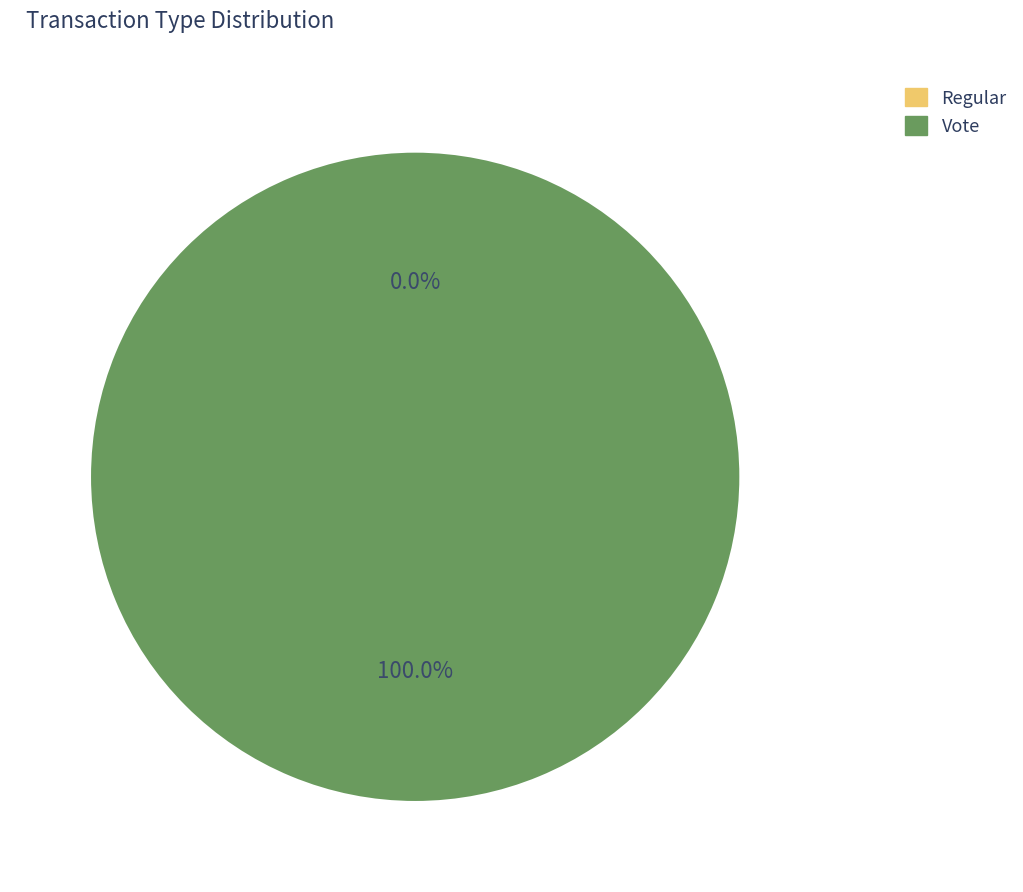

Which slice represents more than half of the pie?

Vote